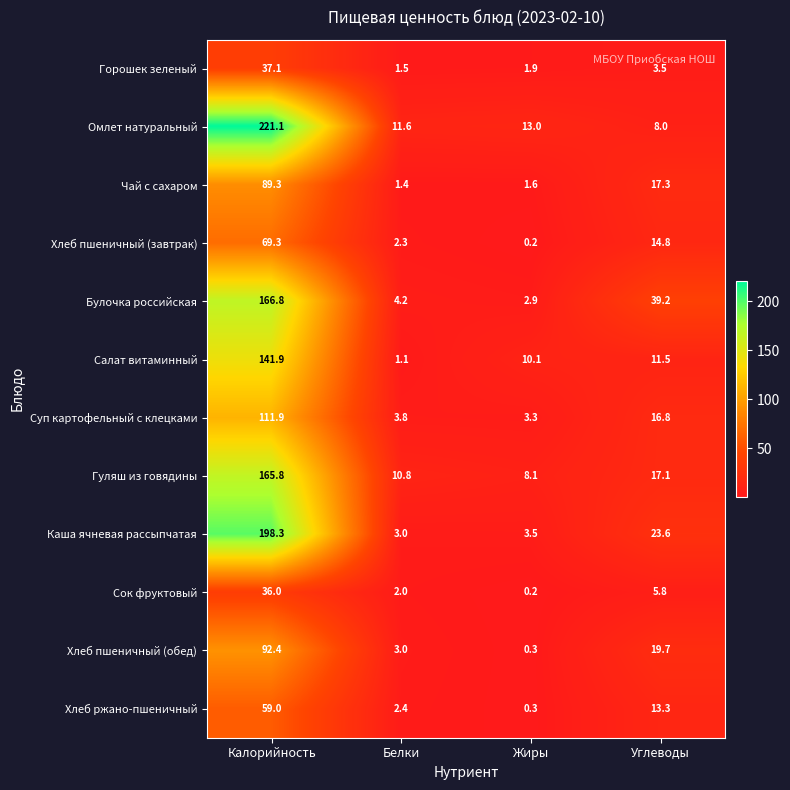

What is the difference between the highest and lowest values at Углеводы?

35.7